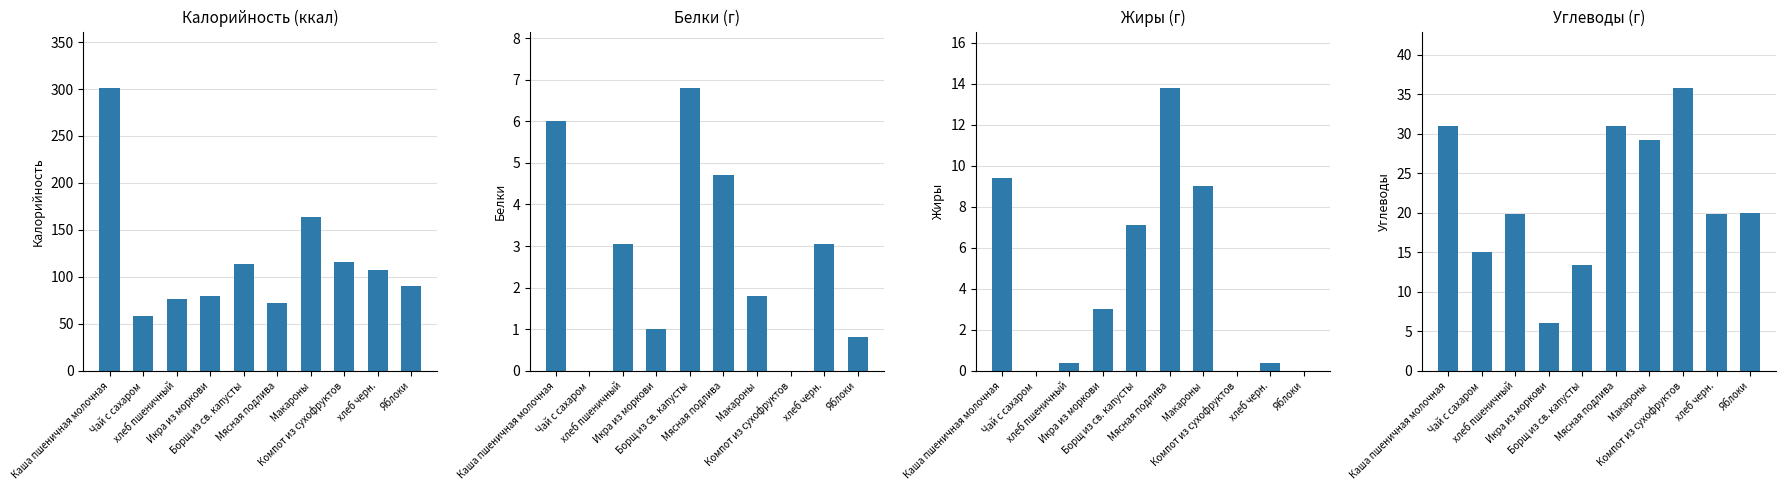

Where does the Калорийность series first go above 107?

Каша пшеничная молочная